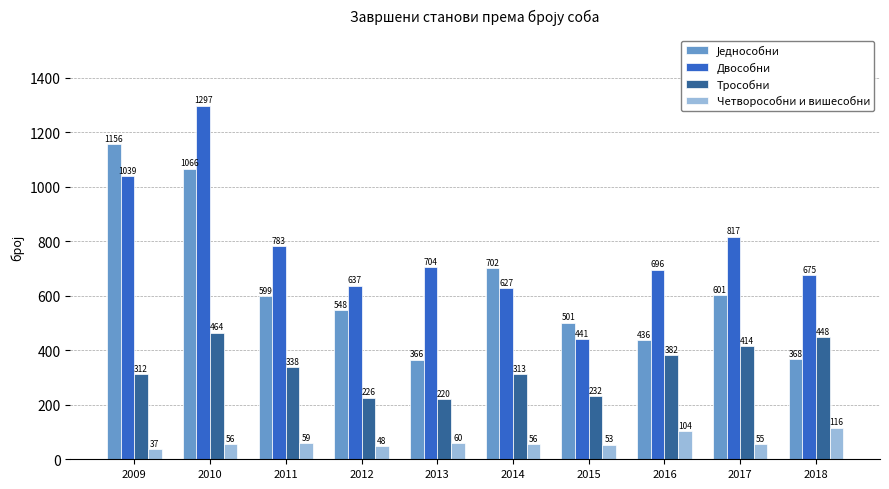

The Четворособни и вишесобни series shows 59 at 2011. True or false?

True